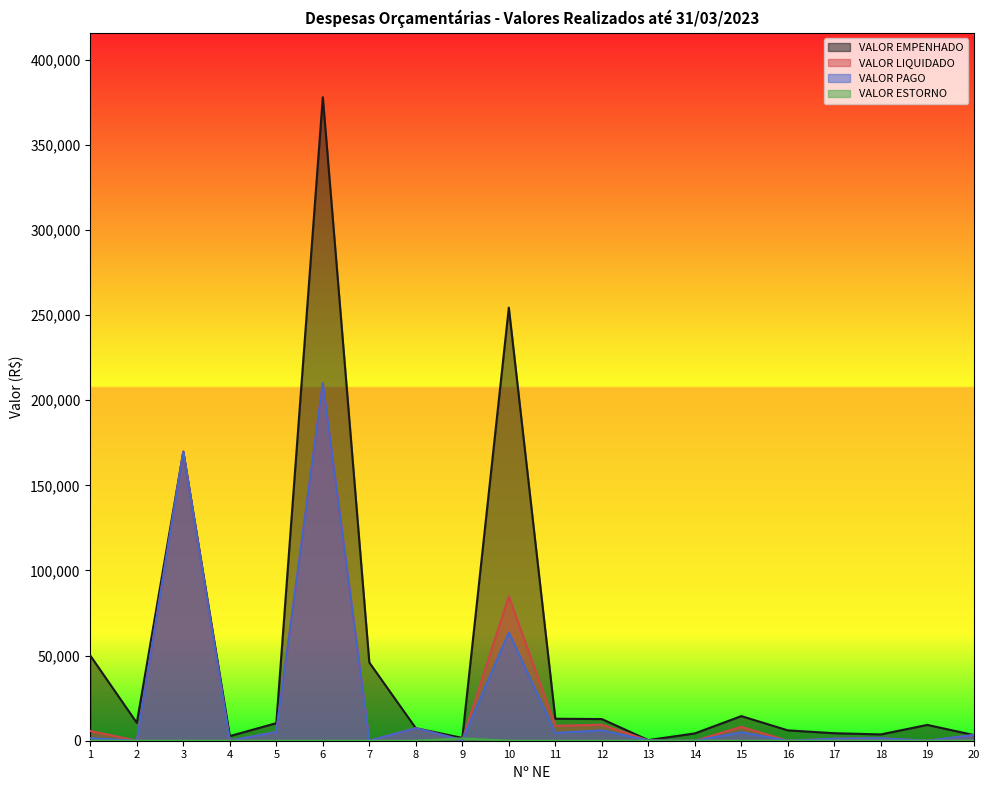

Is it true that VALOR EMPENHADO equals 10314.8 at 5?

True